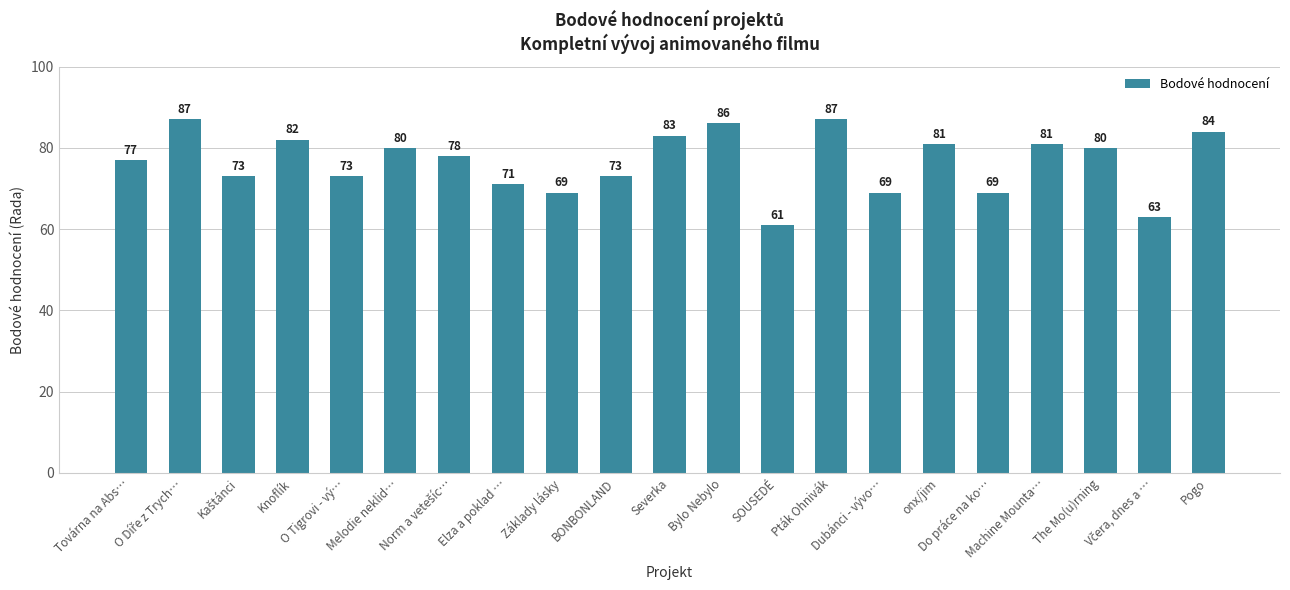

Reading right to left, transcribe all the data shown in this chart.

84	63	80	81	69	81	69	87	61	86	83	73	69	71	78	80	73	82	73	87	77